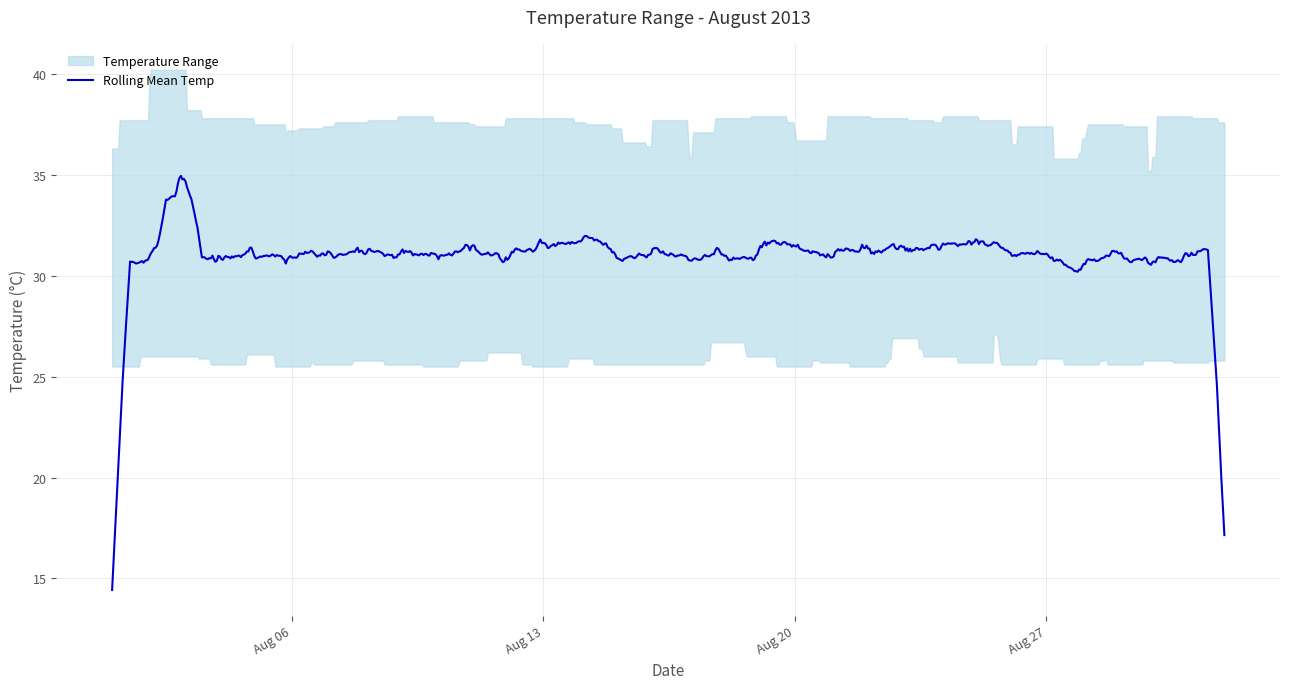

What is the minimum value for Rolling Mean Temp?

14.4